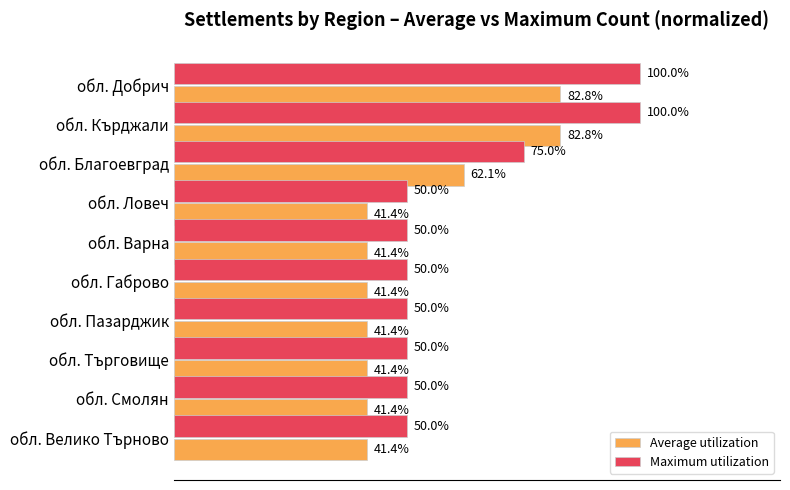

Where is Average utilization nearest to the value 62?

обл. Благоевград